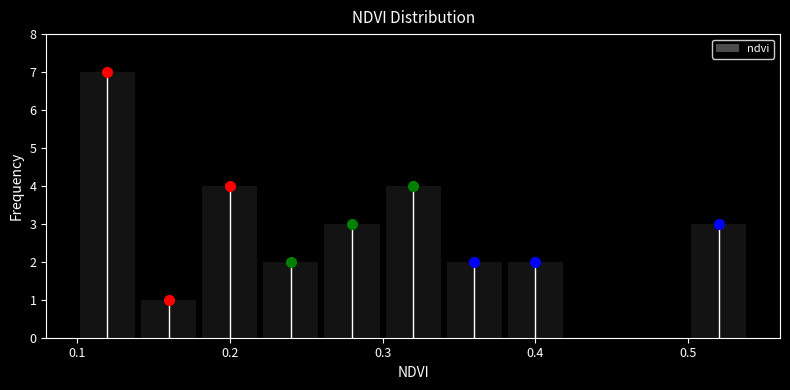

Which range on the x-axis has the tallest bar?

0.10 to 0.14